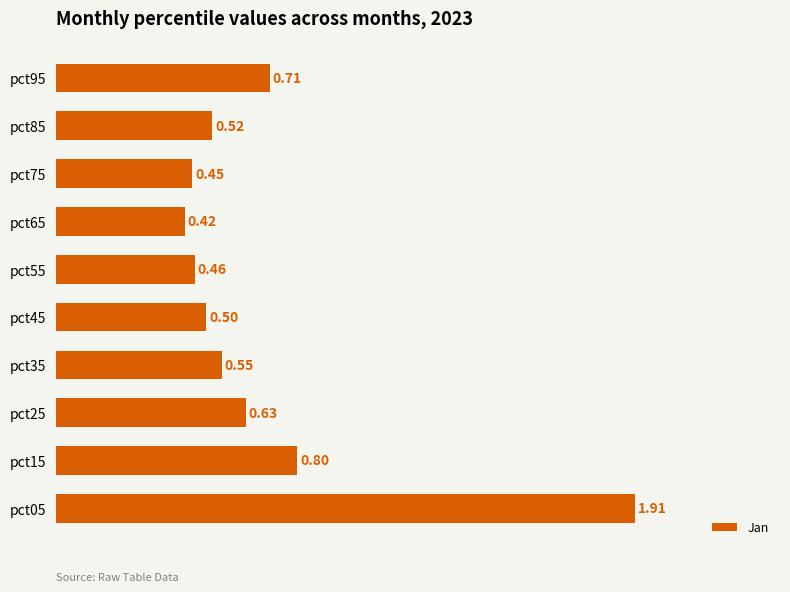

What is the sum of the values at pct25 and pct65?

1.1